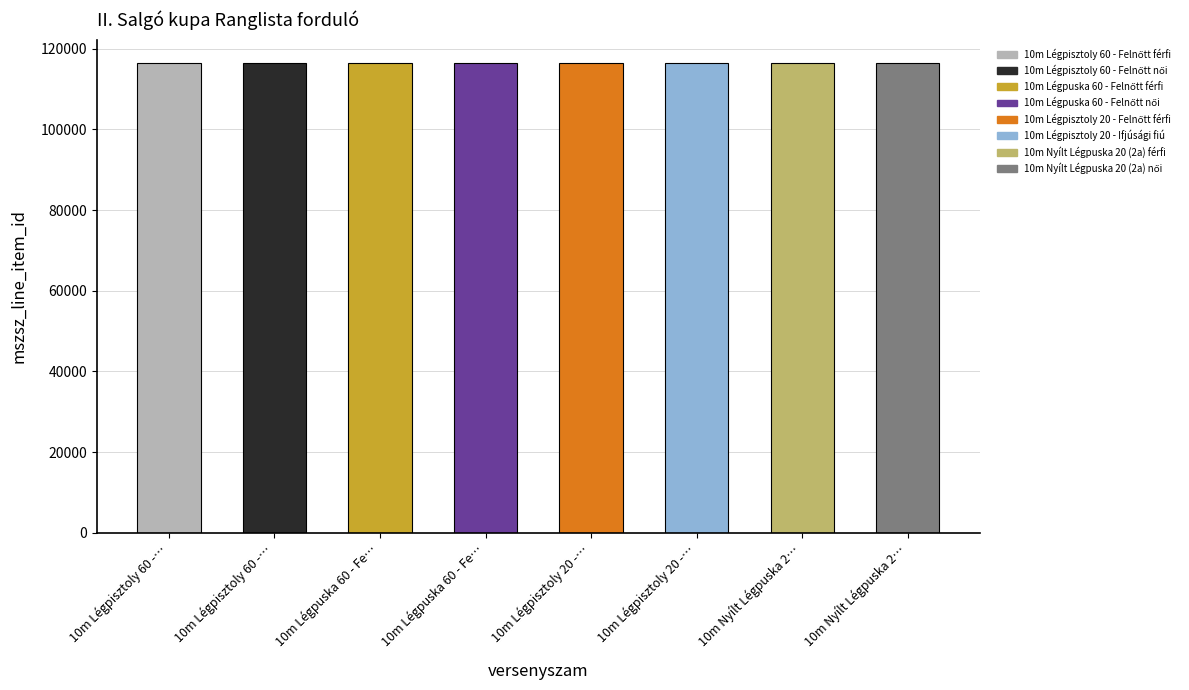

Is it true that the value at 10m Nyílt Légpuska 20 (2a) férfi is 116430?

True